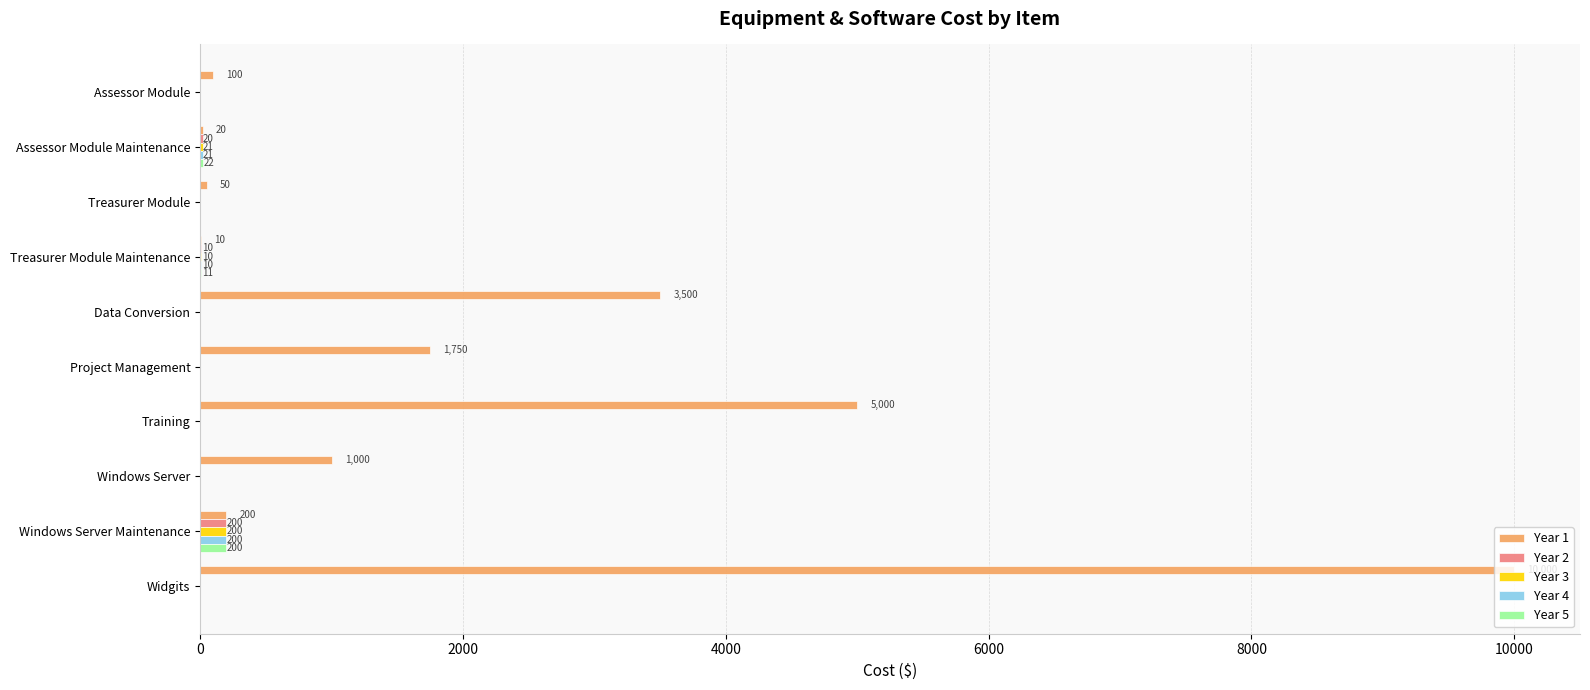

At which category is the sum across all series the highest?

Widgits